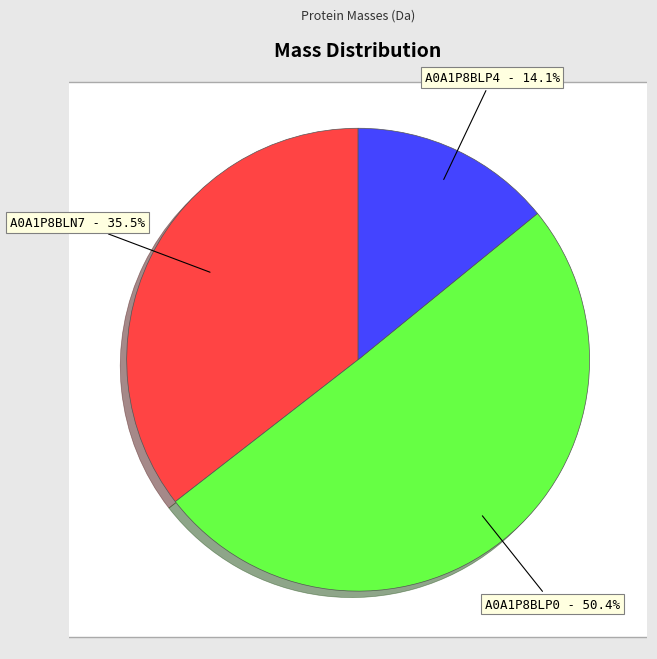

To the nearest percent, what is the difference between the largest and smallest slice percentages?

36%